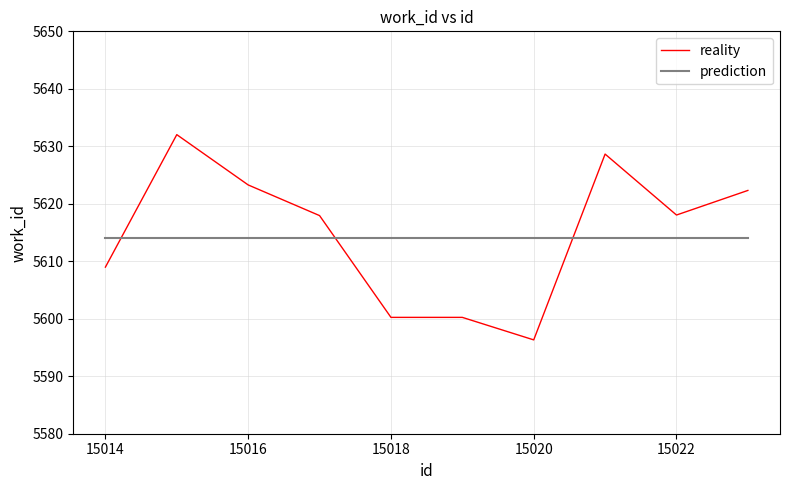

How many intersections are there between reality and prediction?

3